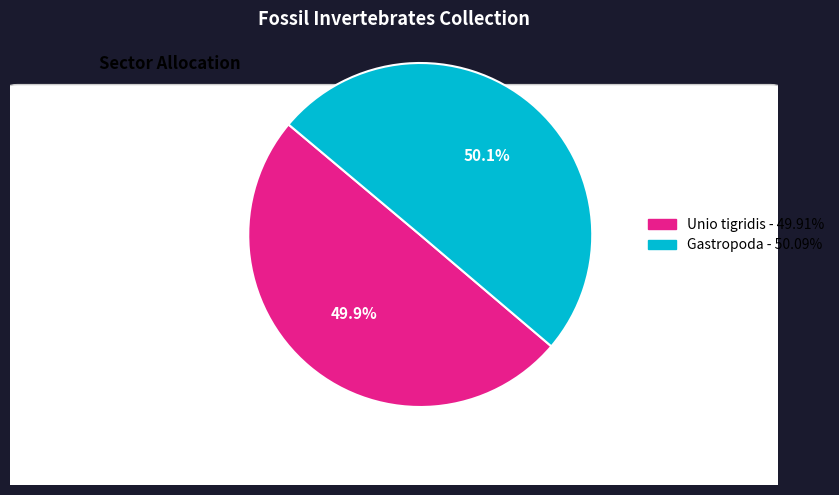

What is the ratio of the value at Unio tigridis to the value at Gastropoda?

1.0